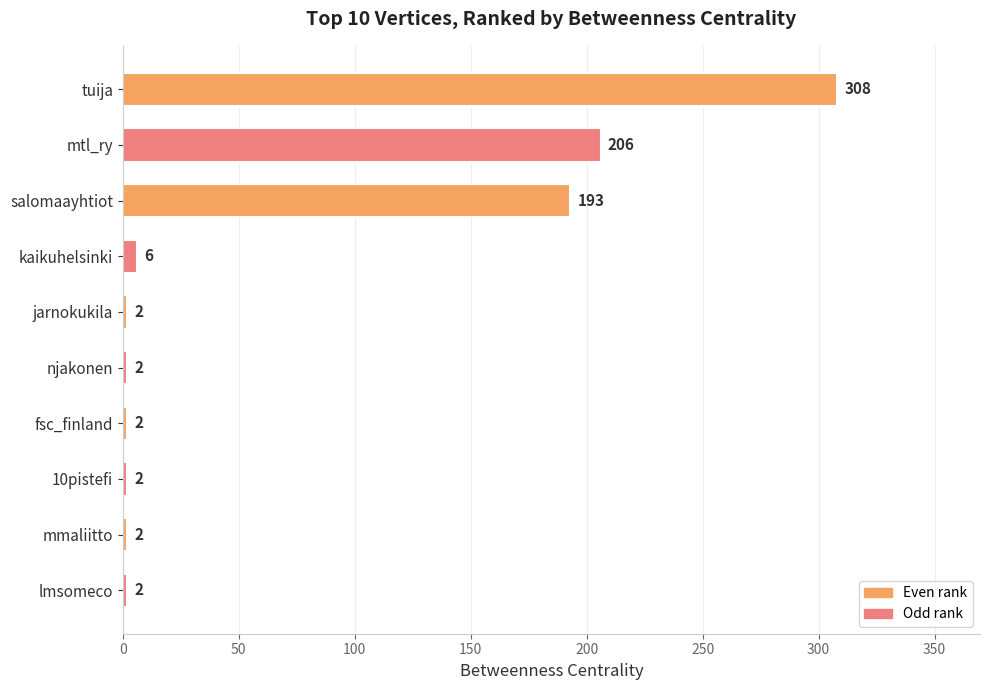

What is the change in value from fsc_finland to mtl_ry?

+204